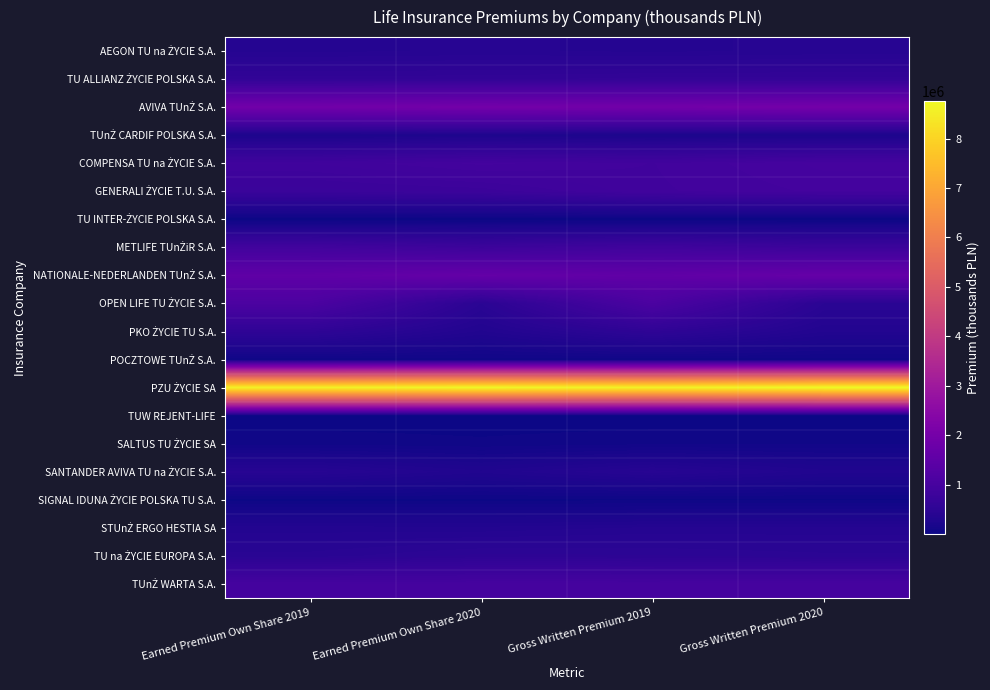

Between Earned Premium Own Share 2020 and Earned Premium Own Share 2019, which is larger?

Earned Premium Own Share 2020